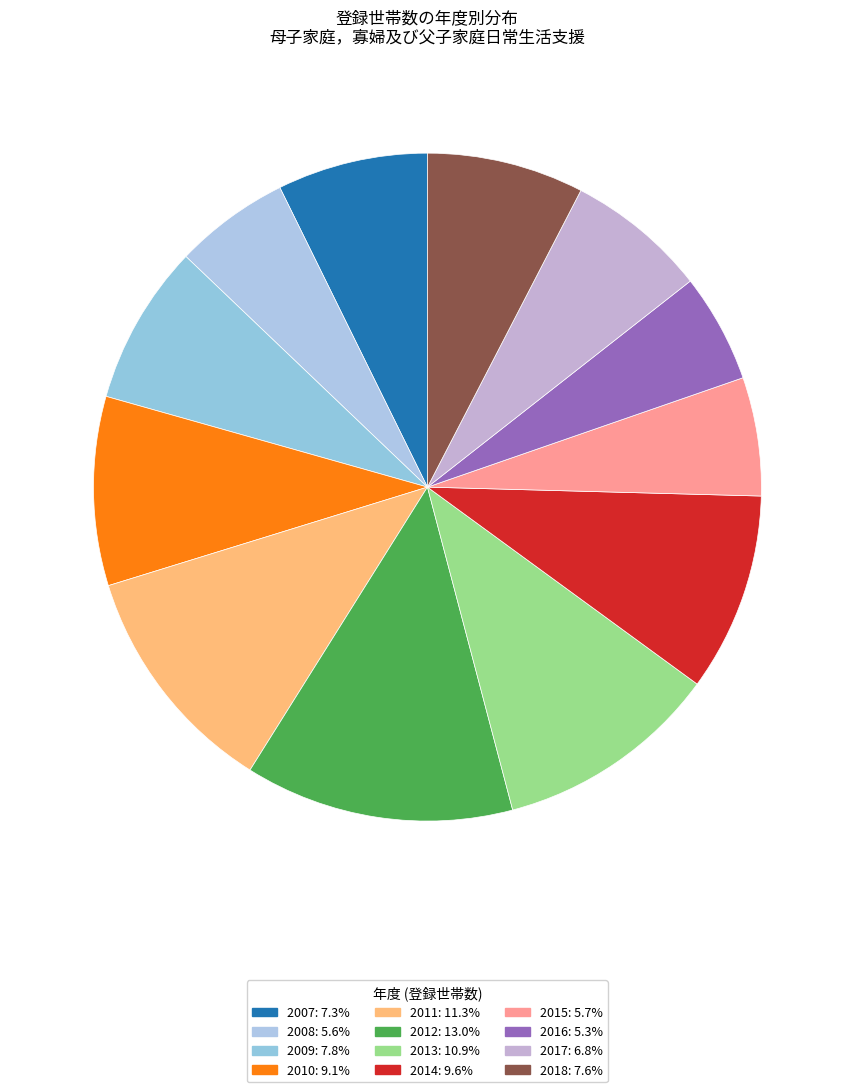

Which slice is the largest?

2012